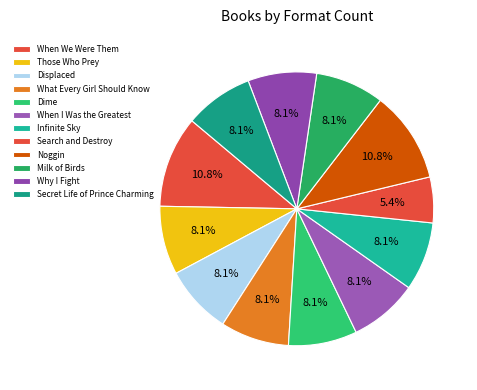

Approximately how many times larger is the value at Dime compared to Search and Destroy?

1.5